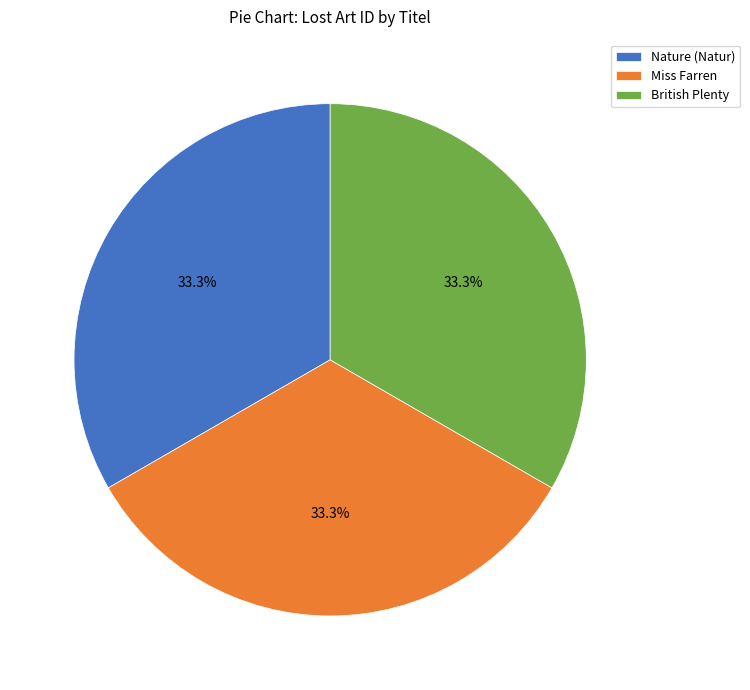

To the nearest percent, what is the combined percentage of Nature (Natur) and Miss Farren?

67%